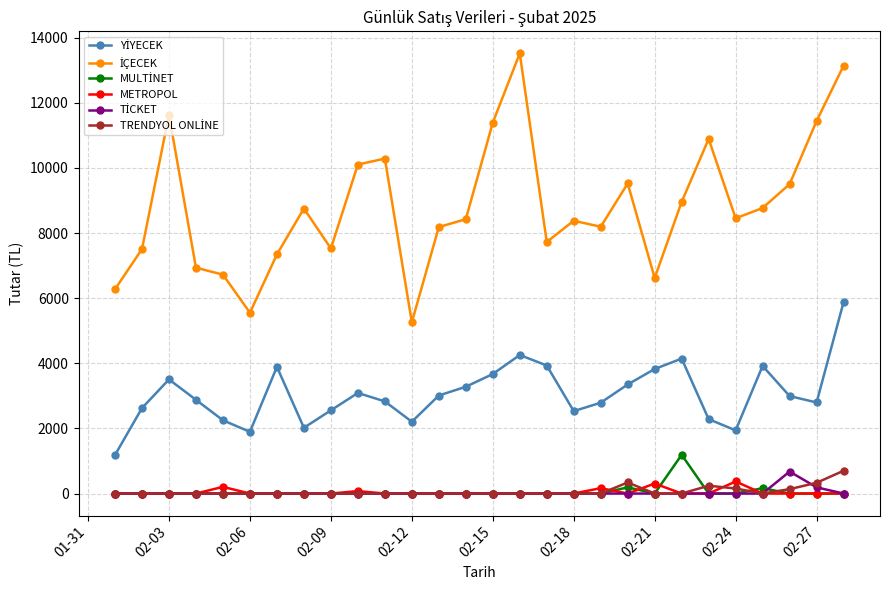

What is the greatest value displayed?

13520.5